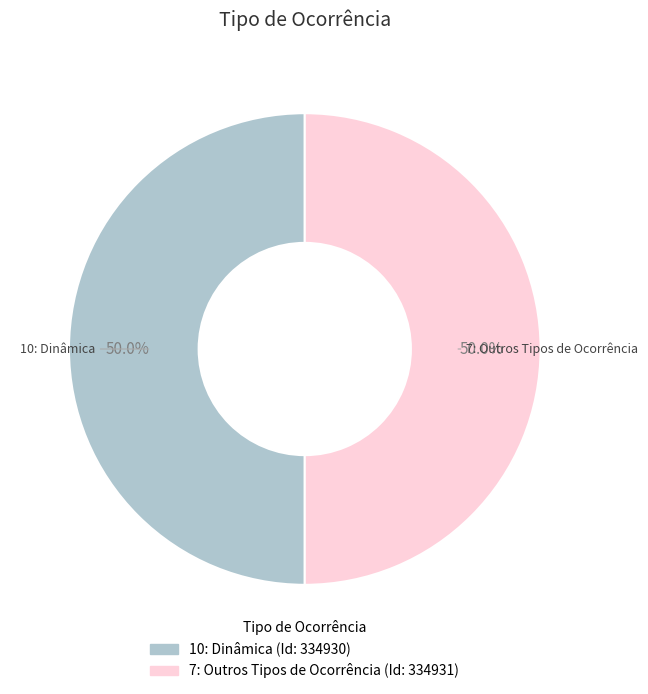

Approximately how many times larger is the value at 10: Dinâmica compared to 7: Outros Tipos de Ocorrência?

1.0